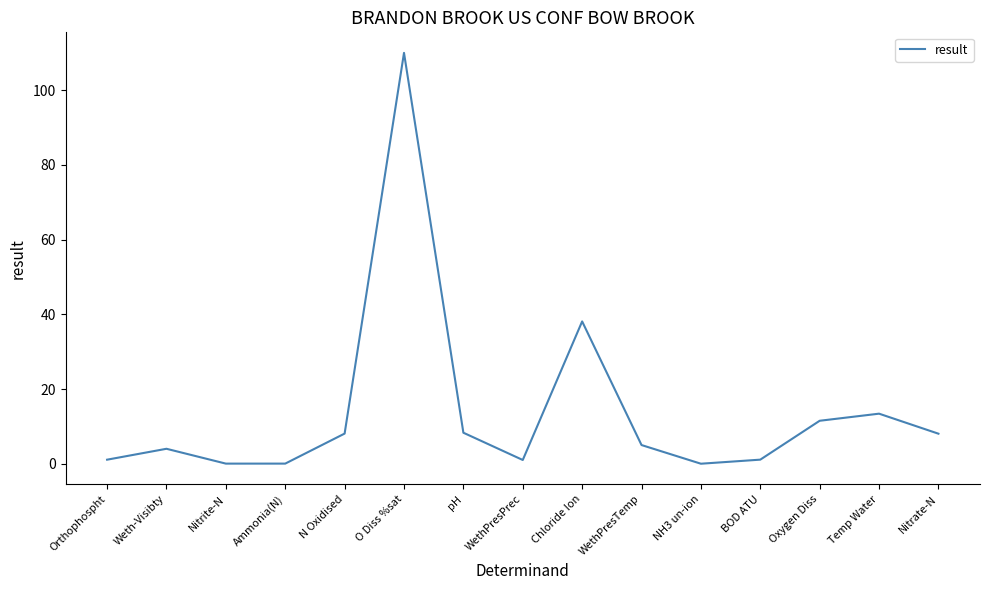

Is it true that the value at Oxygen Diss is 11.5?

True